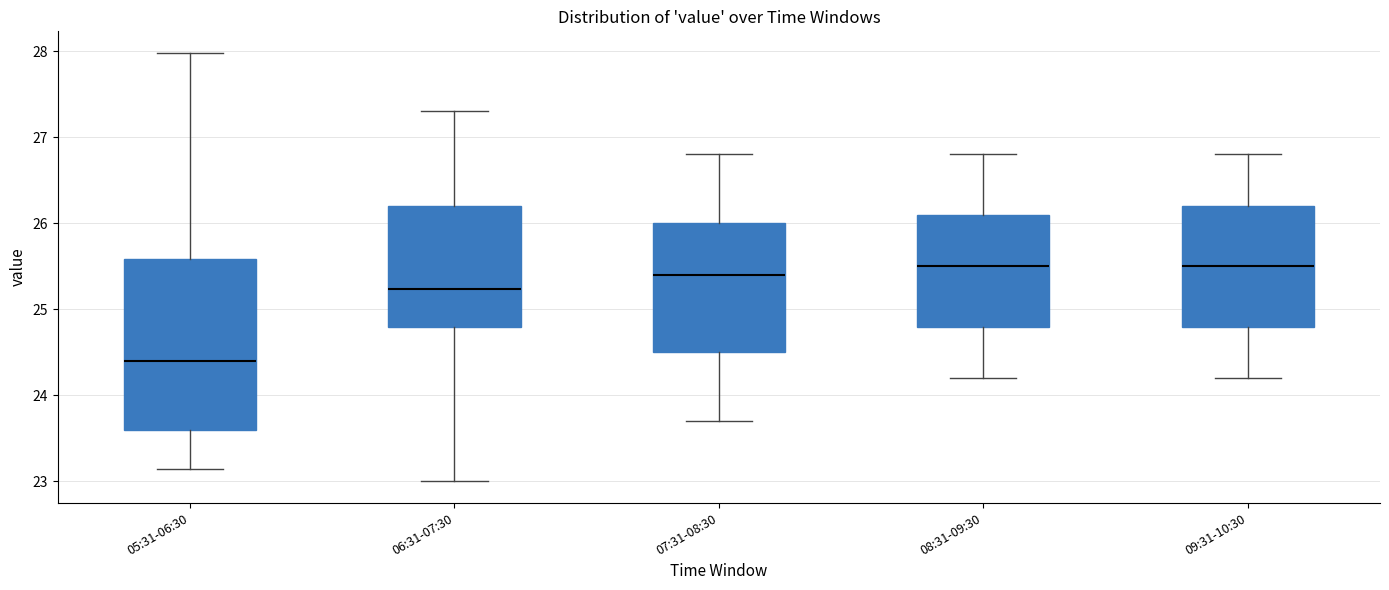

Comparing the boxes themselves (not the whiskers), which one is the tallest?

05:31-06:30